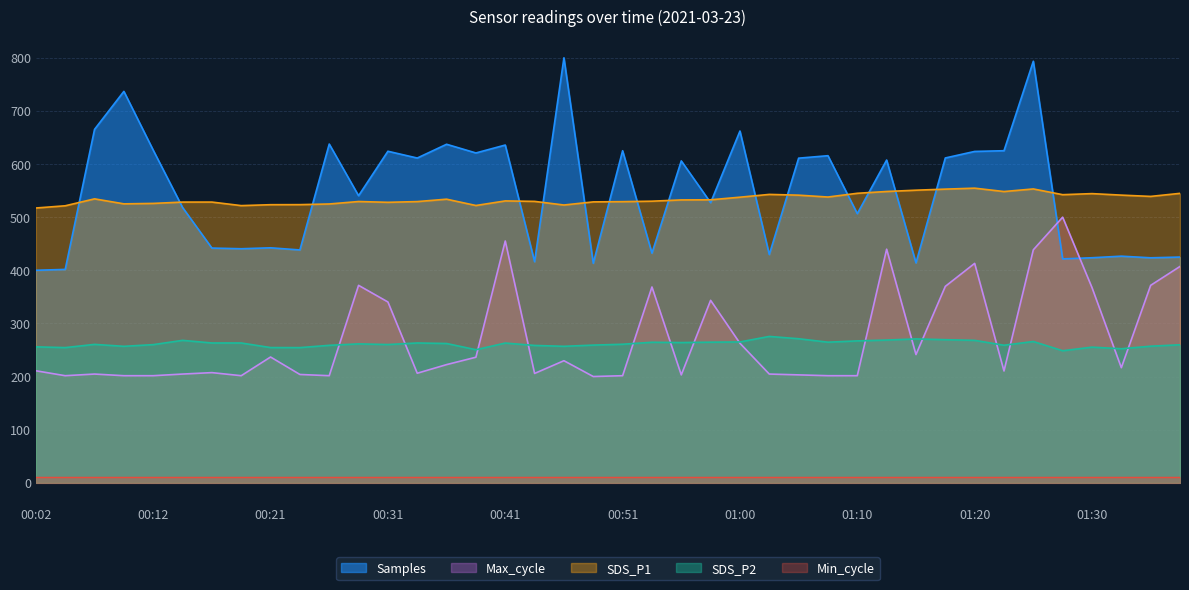

What value does the Samples series have at 00:14?

518.3